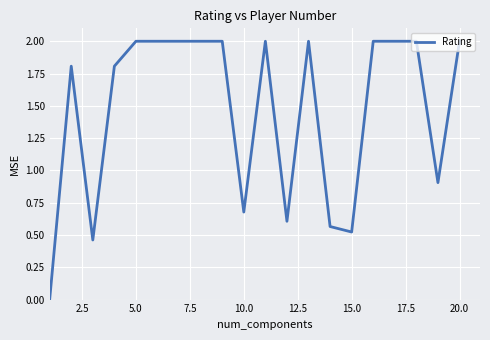

What is the difference between the maximum and minimum values?

2.0